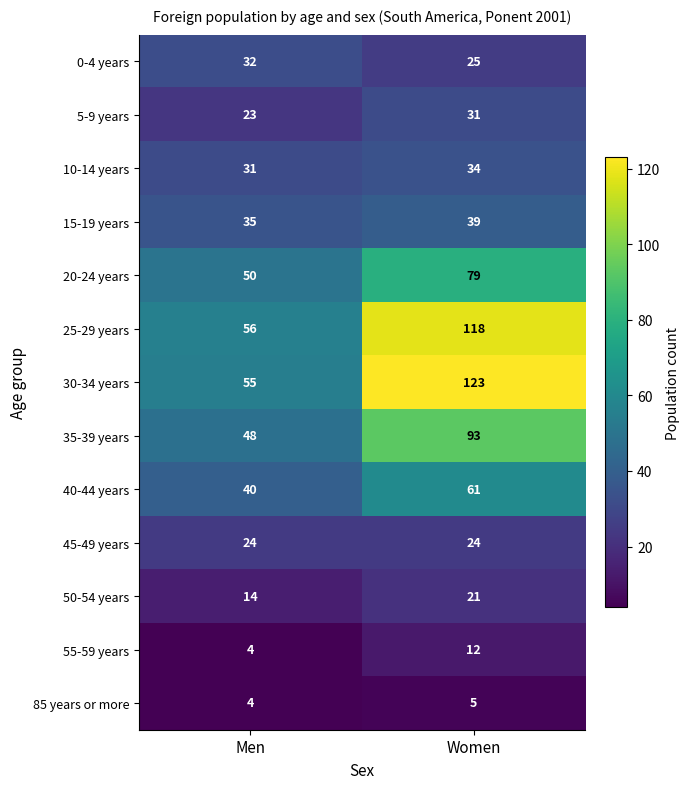

Reading left to right, what are all the values shown in this chart?

0-4 years: Men=32	Women=25
5-9 years: Men=23	Women=31
10-14 years: Men=31	Women=34
15-19 years: Men=35	Women=39
20-24 years: Men=50	Women=79
25-29 years: Men=56	Women=118
30-34 years: Men=55	Women=123
35-39 years: Men=48	Women=93
40-44 years: Men=40	Women=61
45-49 years: Men=24	Women=24
50-54 years: Men=14	Women=21
55-59 years: Men=4	Women=12
85 years or more: Men=4	Women=5